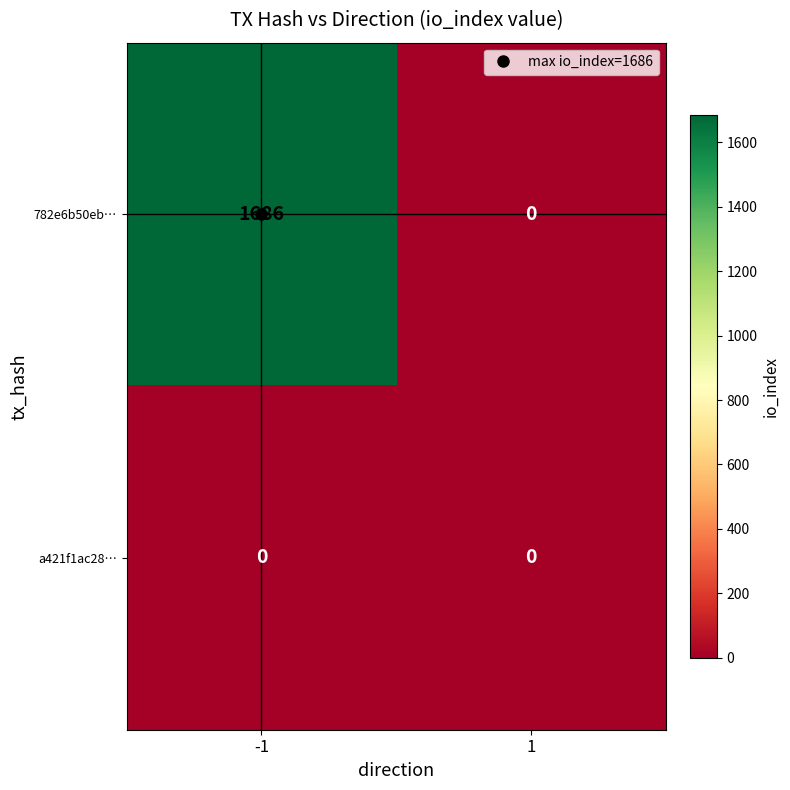

What is the difference between the maximum and minimum values in the 782e6b50eb… series?

1686